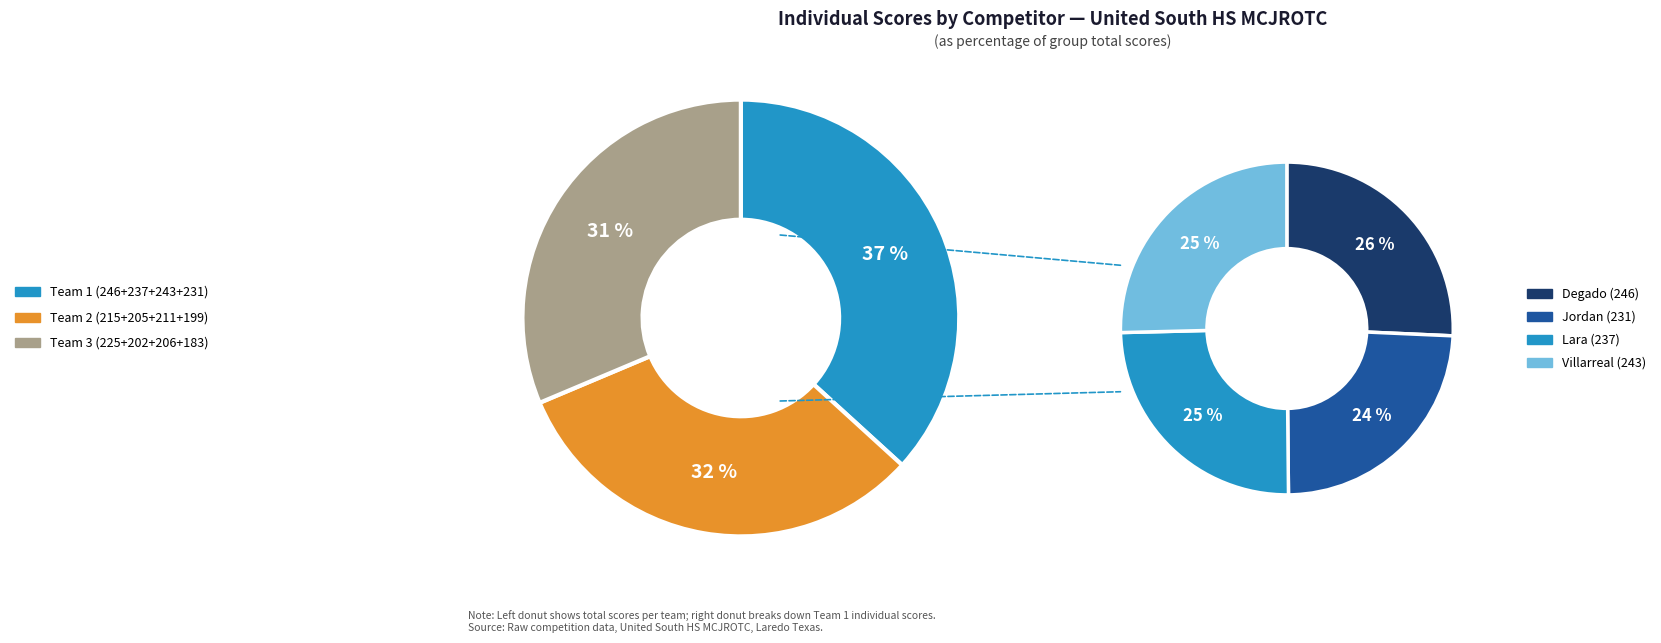

To the nearest percent, what is the difference between the largest and smallest slice percentages?

2%